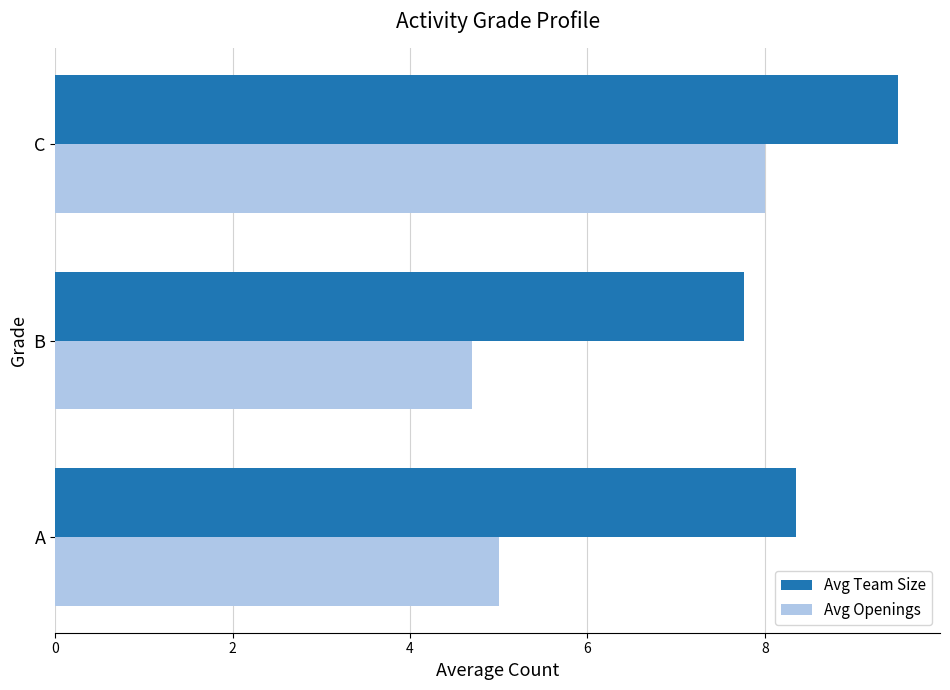

List the series in order of their peak value, highest first.

Avg Team Size, Avg Openings